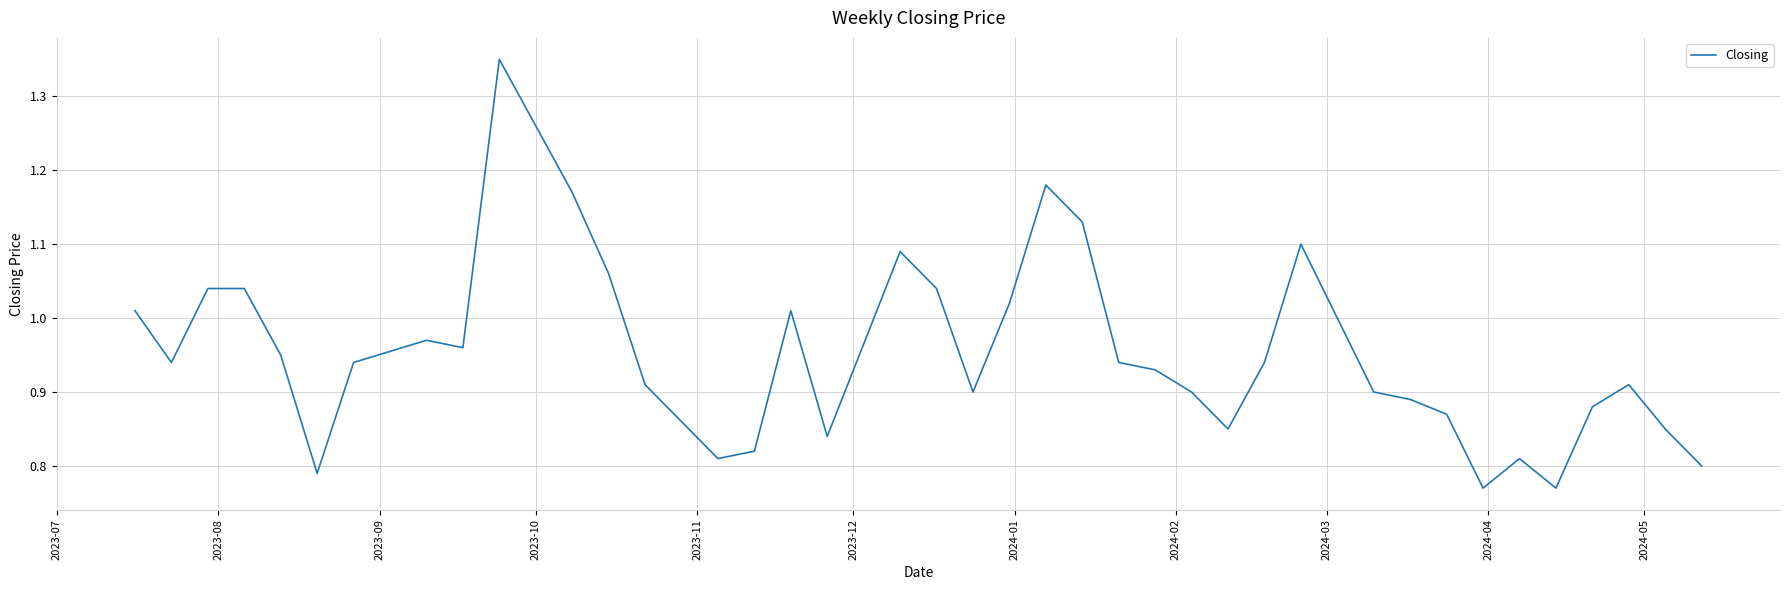

How many lines are shown in the chart?

1